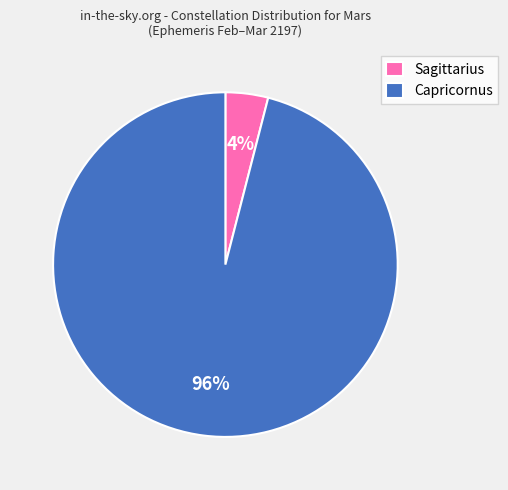

What is the majority slice?

Capricornus